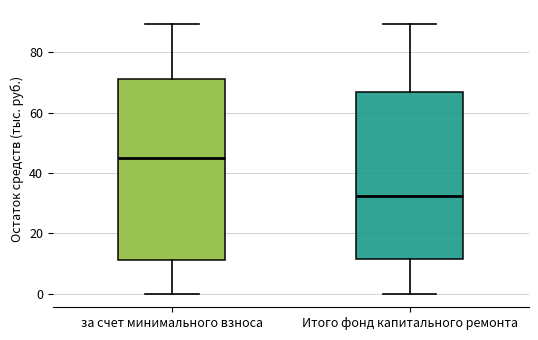

Where does the lower whisker of the box for за счет минимального взноса end on the y-axis? The values are not printed on the chart, so give them approximately, as read against the axis.

0